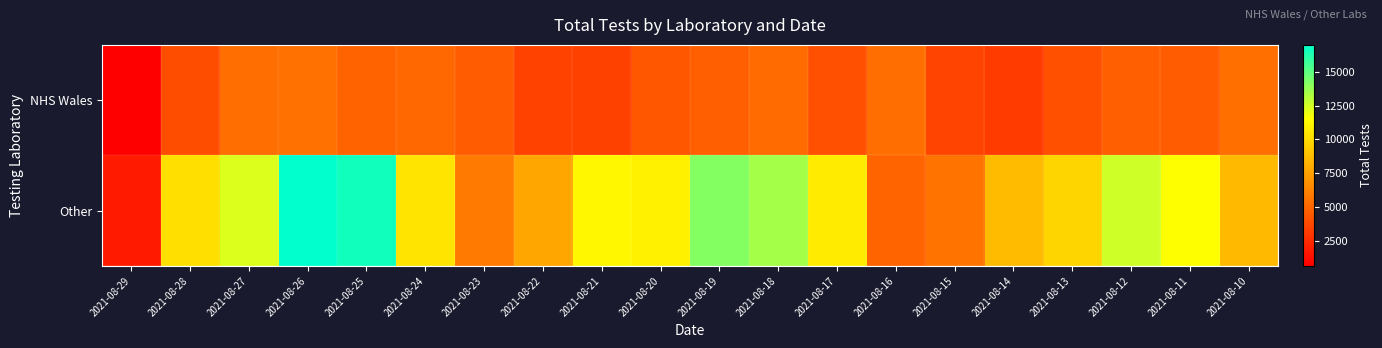

List the series in order of their overall mean, lowest first.

NHS Wales, Other